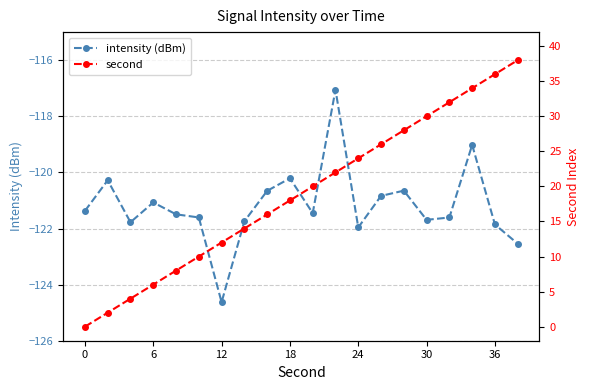

True or false: second and intensity (dBm) intersect in this chart.

False